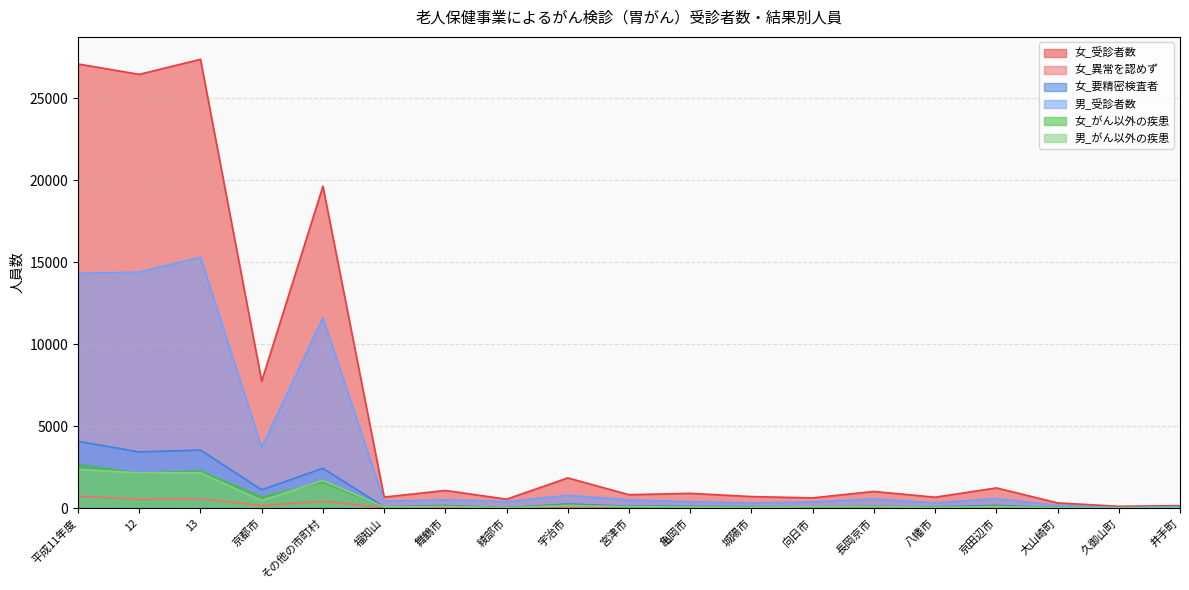

What value does the 男_受診者数 series have at 12, to the nearest 100?

14400